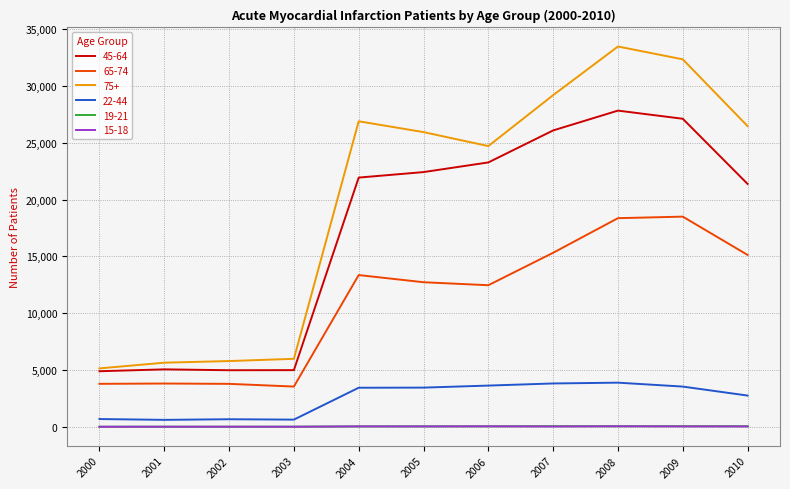

True or false: 45-64 and 15-18 intersect in this chart.

False